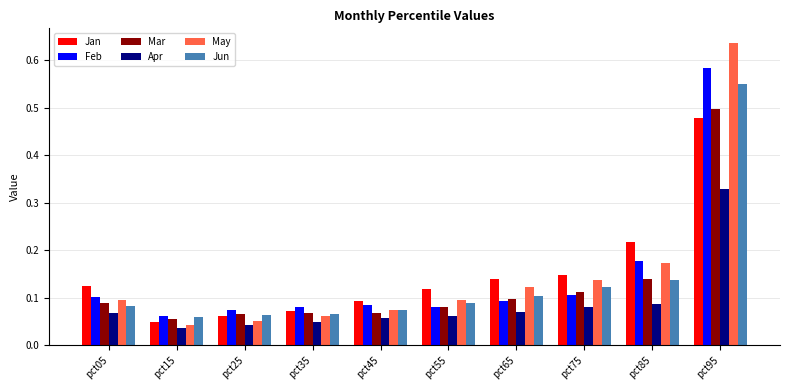

Which series has the widest spread of values?

May